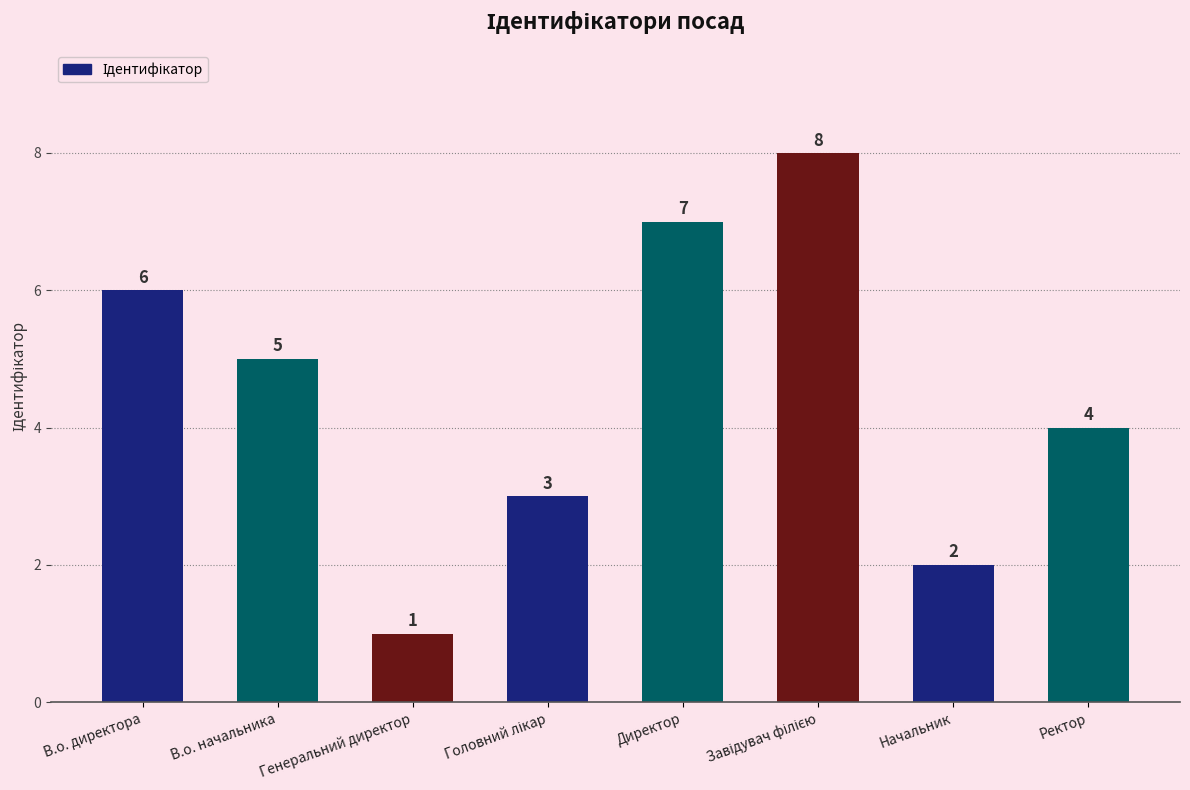

What is the value of the 3rd bar from the left?

1